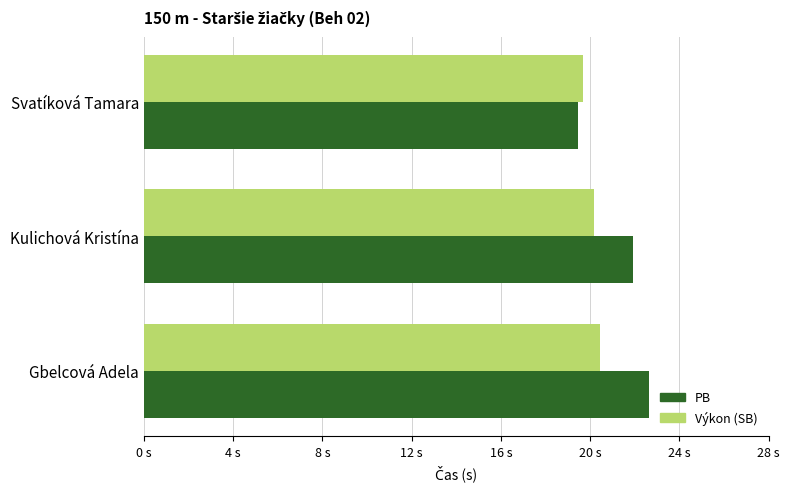

Which series has the widest spread of values?

PB